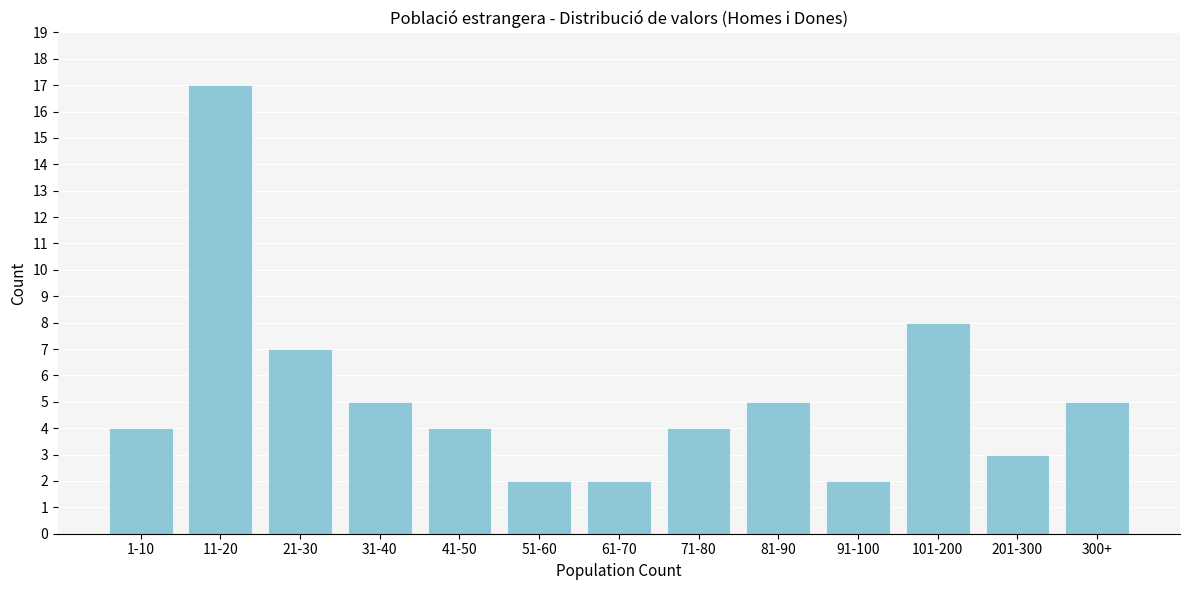

Reading left to right, extract all data points from this chart.

4	17	7	5	4	2	2	4	5	2	8	3	5